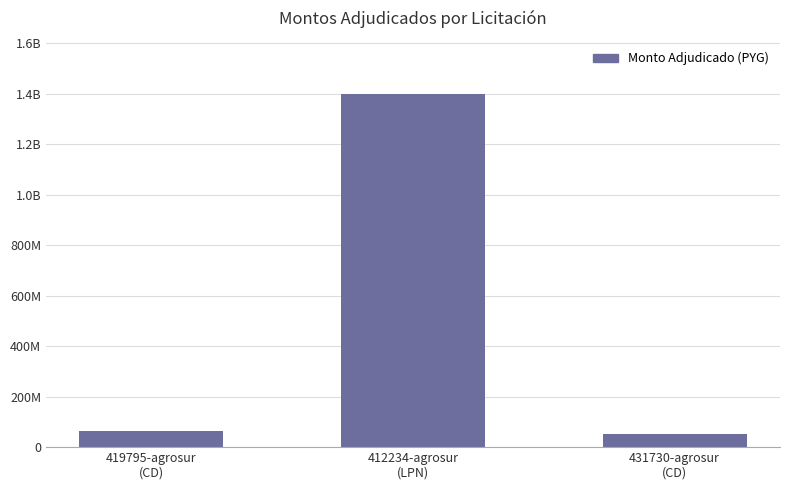

Reading right to left, extract all data points from this chart.

51600000	1400000000	64000000